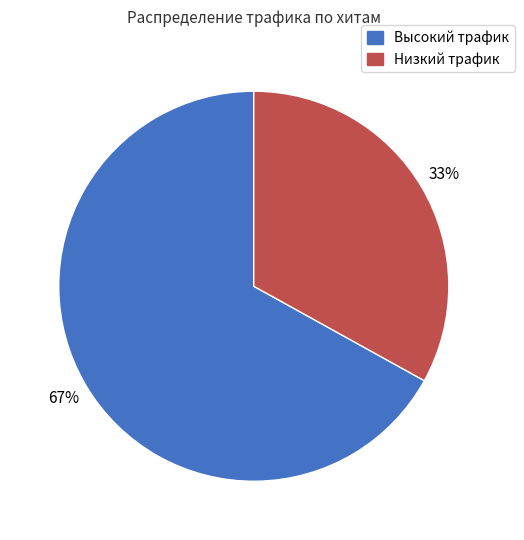

Is there a majority slice in this chart?

Yes